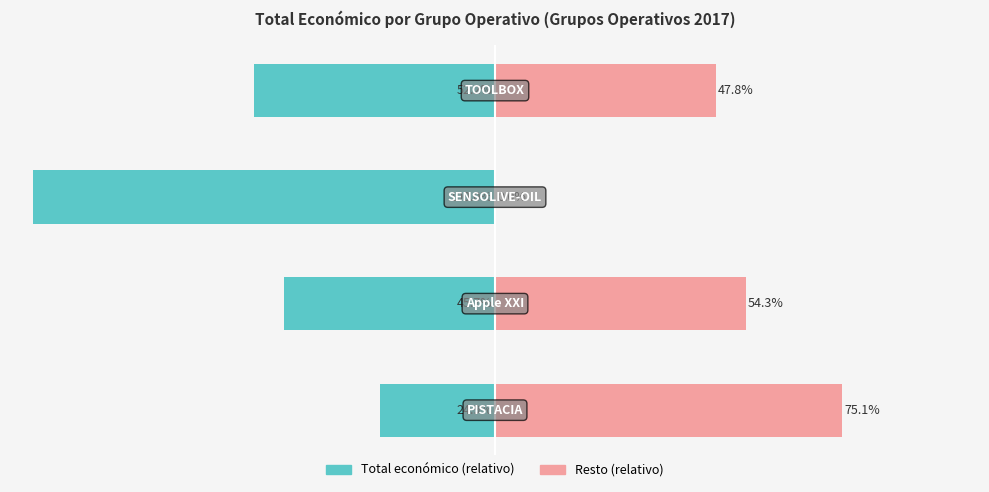

Between 3 and 2, which is larger?

3